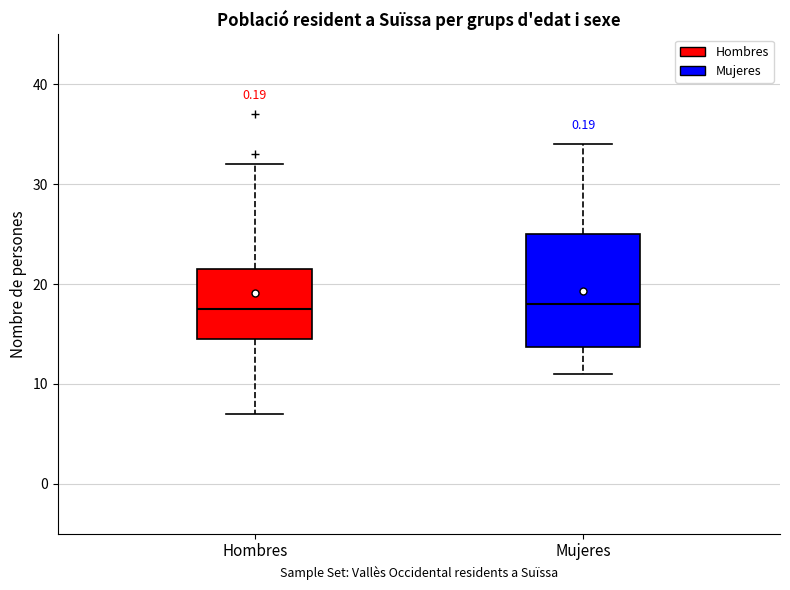

Where does the upper whisker of the box for Hombres end on the y-axis? The values are not printed on the chart, so give them approximately, as read against the axis.

32